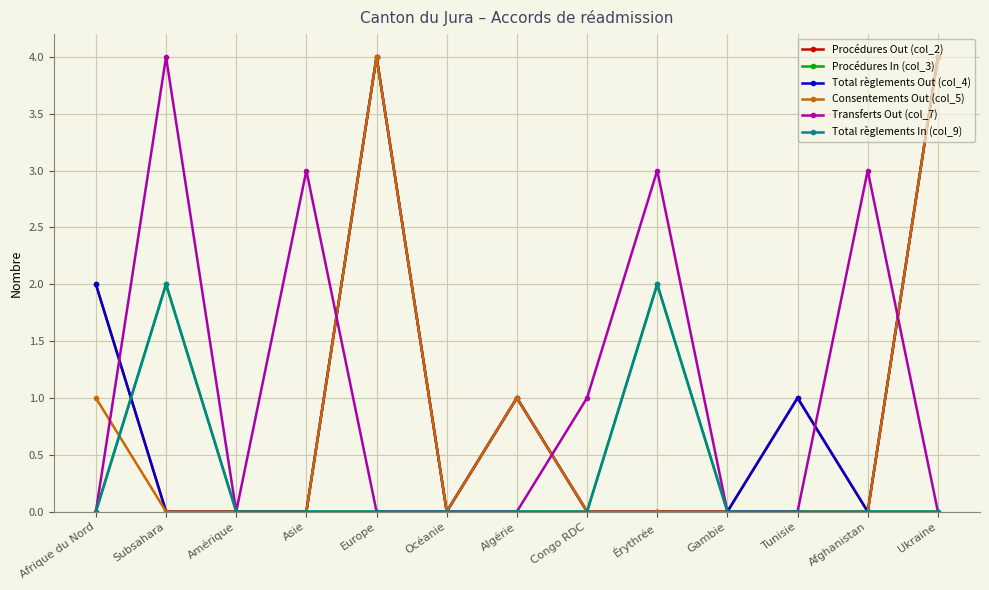

Does the chart have visible grid lines?

Yes